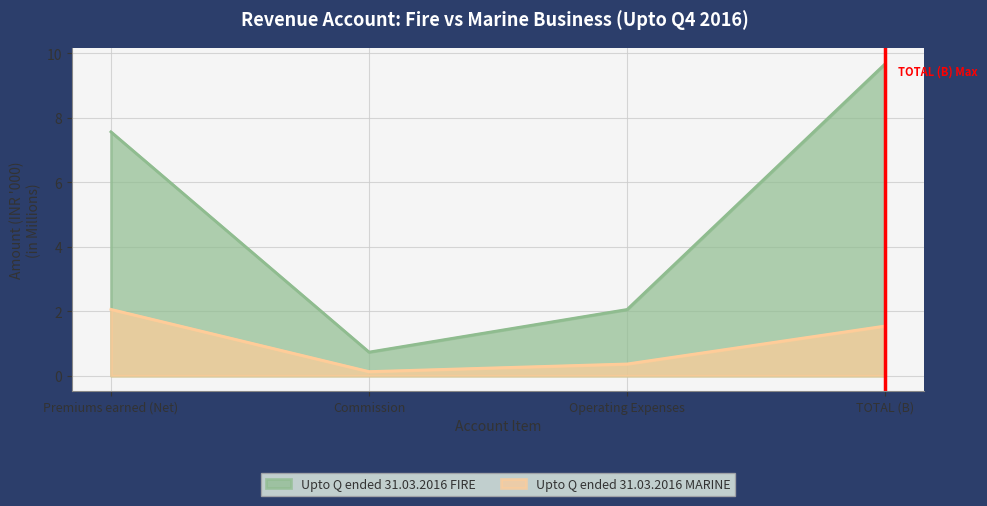

Does the chart display data point markers on the line(s)?

No